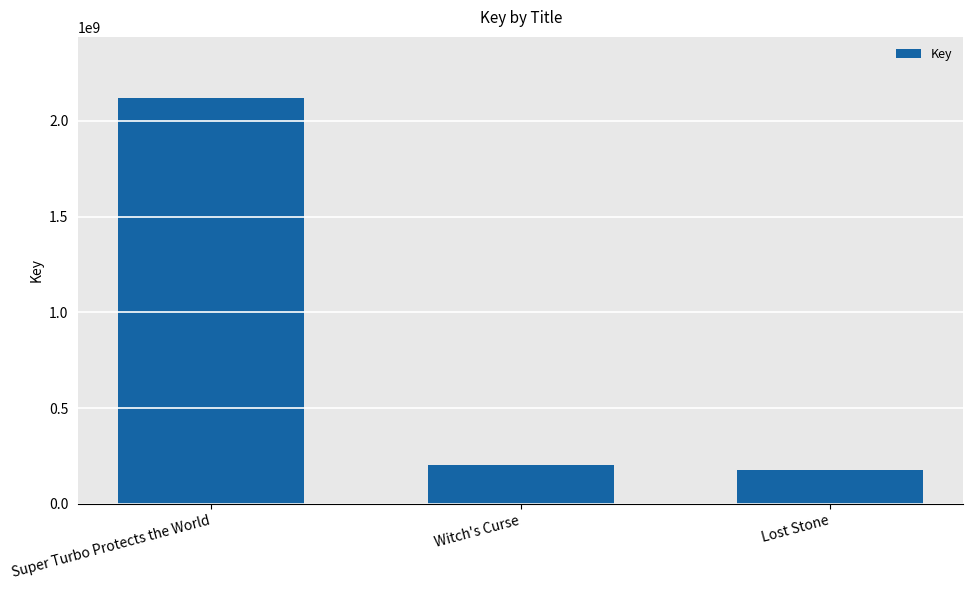

How many distinct data groups are displayed?

1